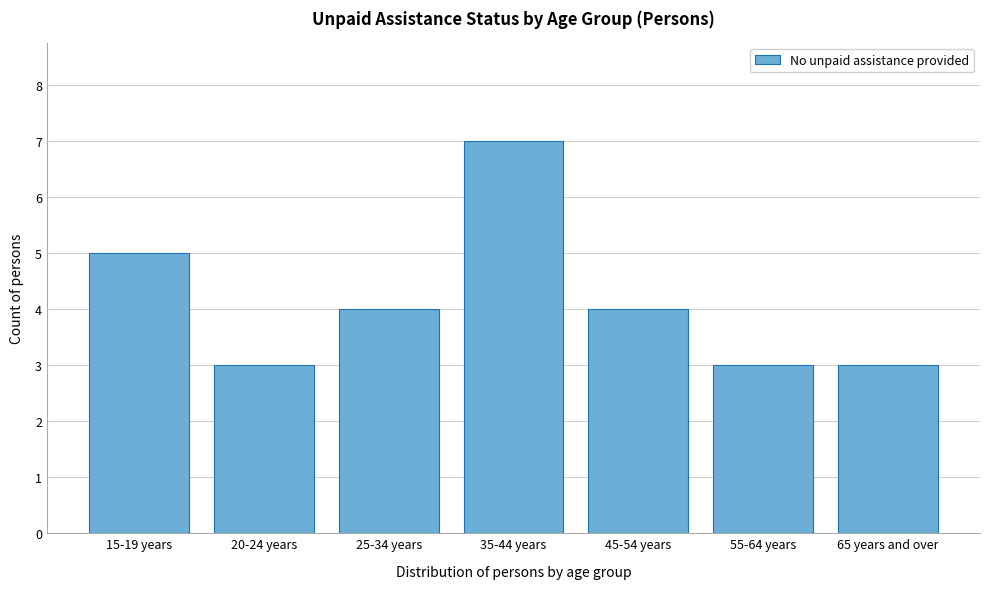

Reading left to right, what are all the values shown in this chart?

15-19 years=5	20-24 years=3	25-34 years=4	35-44 years=7	45-54 years=4	55-64 years=3	65 years and over=3